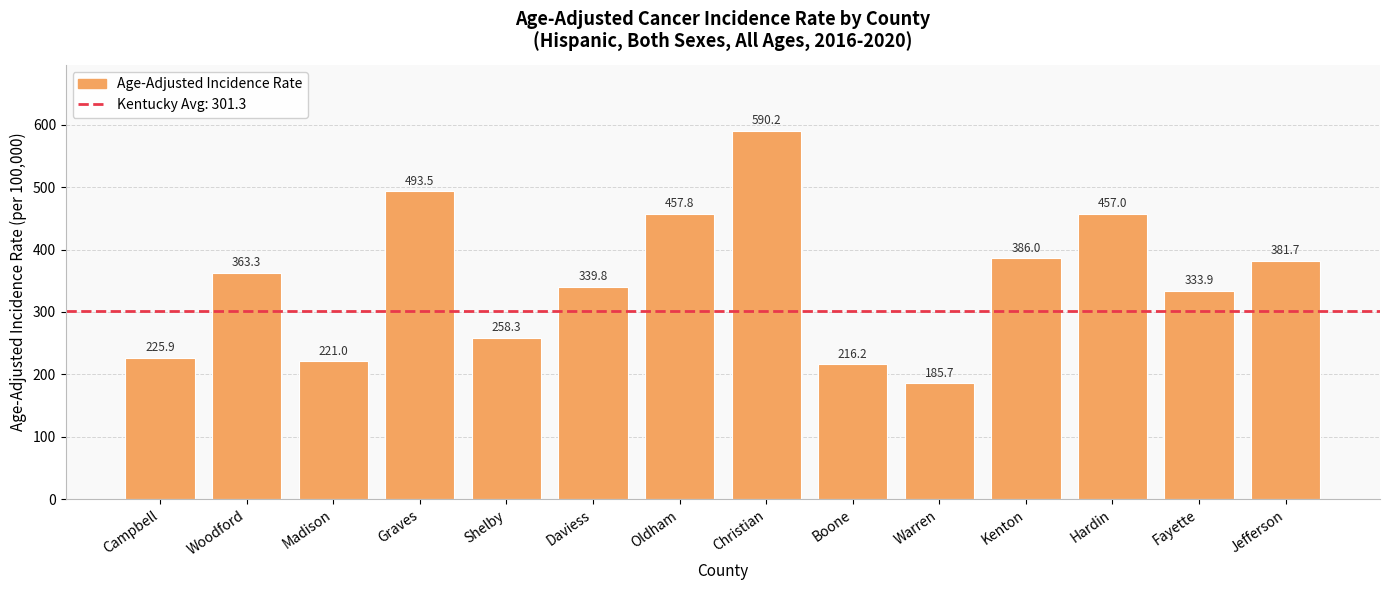

Reading left to right, extract all data points from this chart.

Campbell=225.9	Woodford=363.3	Madison=221.0	Graves=493.5	Shelby=258.3	Daviess=339.8	Oldham=457.8	Christian=590.2	Boone=216.2	Warren=185.7	Kenton=386.0	Hardin=457.0	Fayette=333.9	Jefferson=381.7